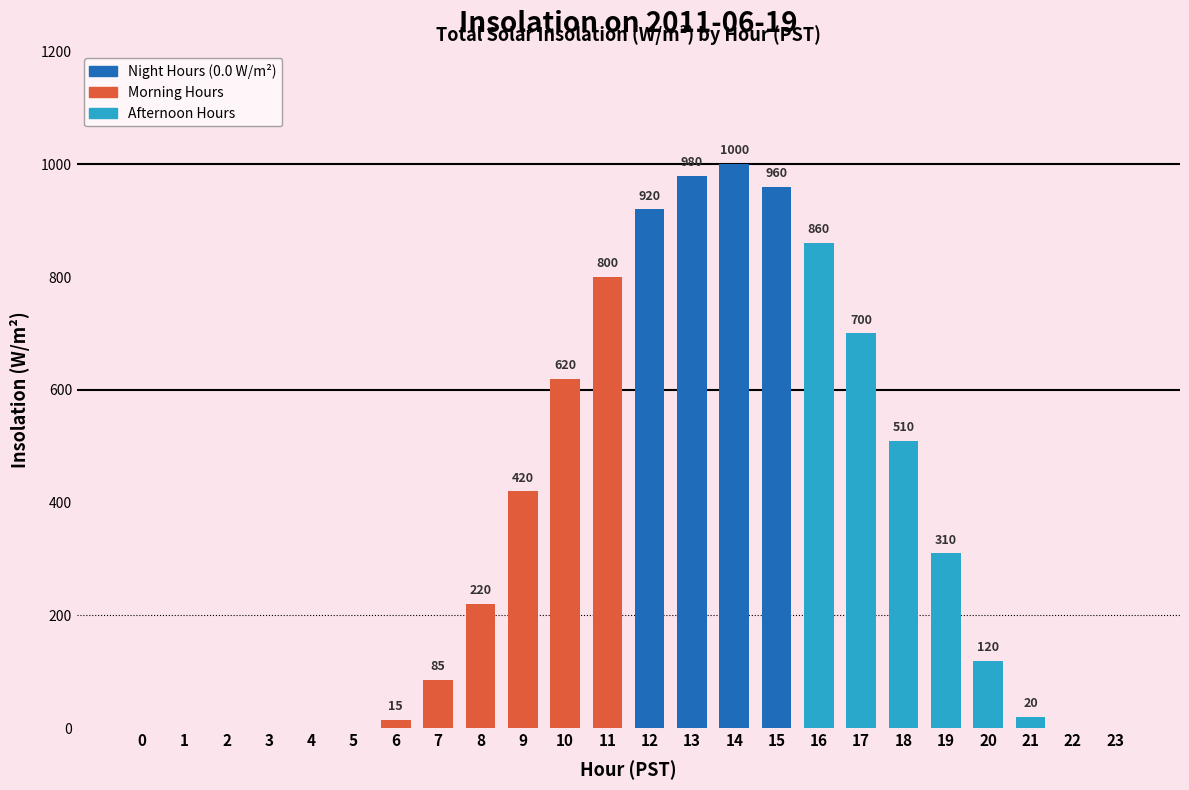

At which category does the chart reach its peak across all series?

14